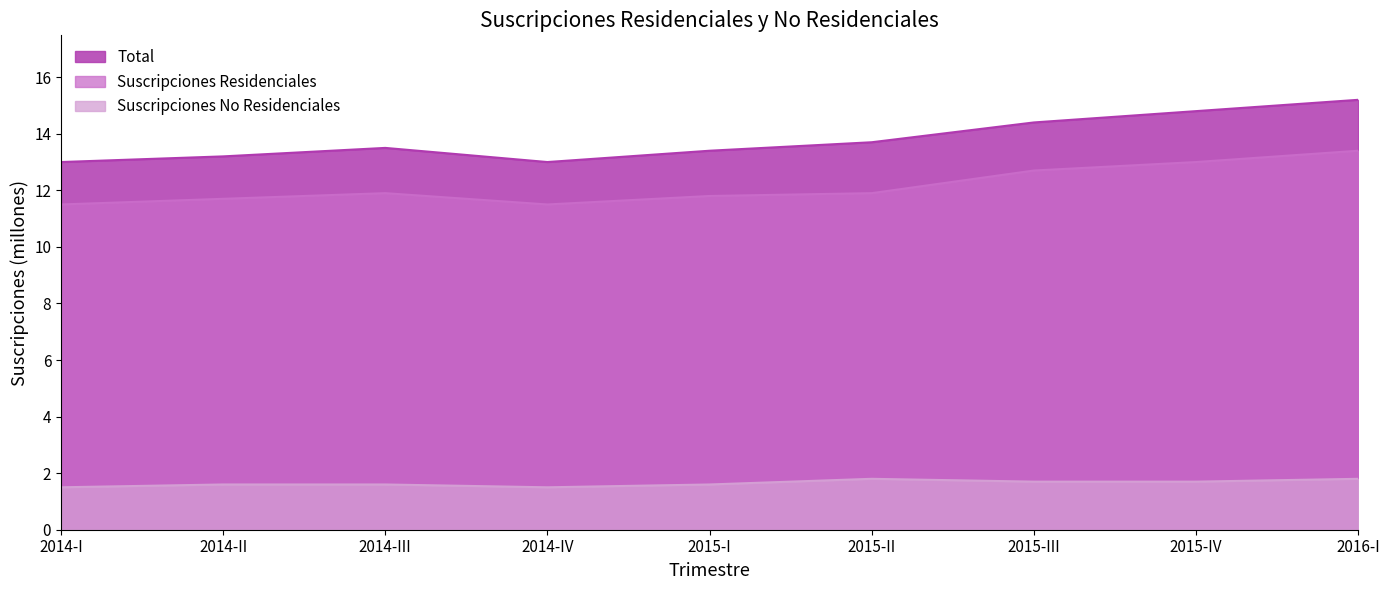

What is the difference between the maximum and minimum values in the Total series?

2.2